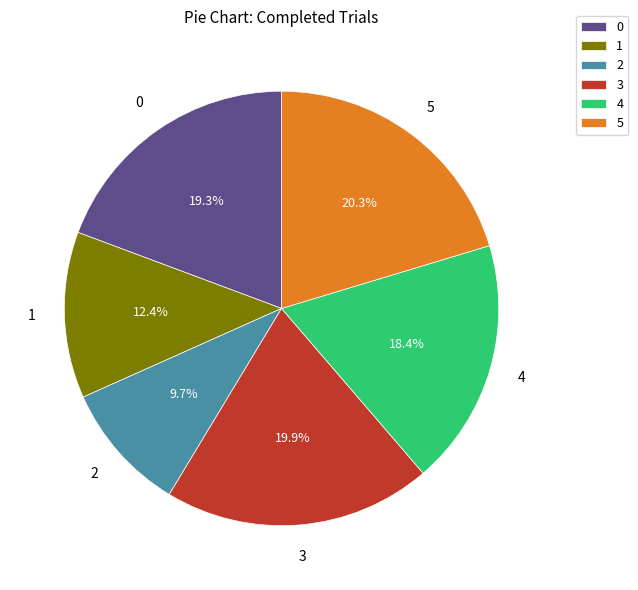

To the nearest percent, what percentage of the pie is 3?

20%